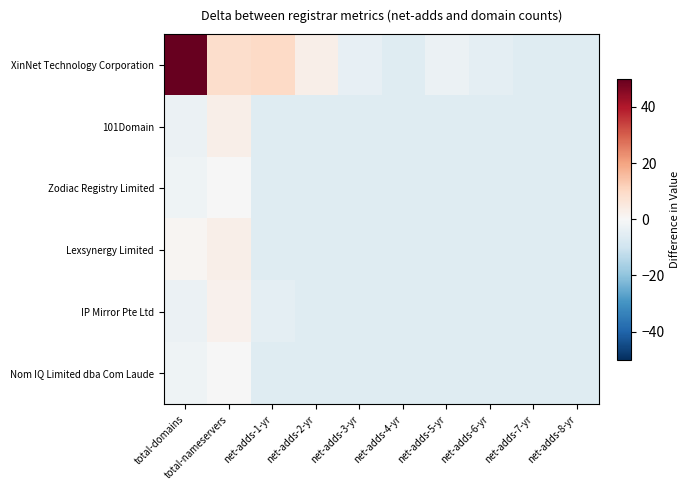

Which series changed the most between net-adds-4-yr and net-adds-7-yr?

XinNet Technology Corporation